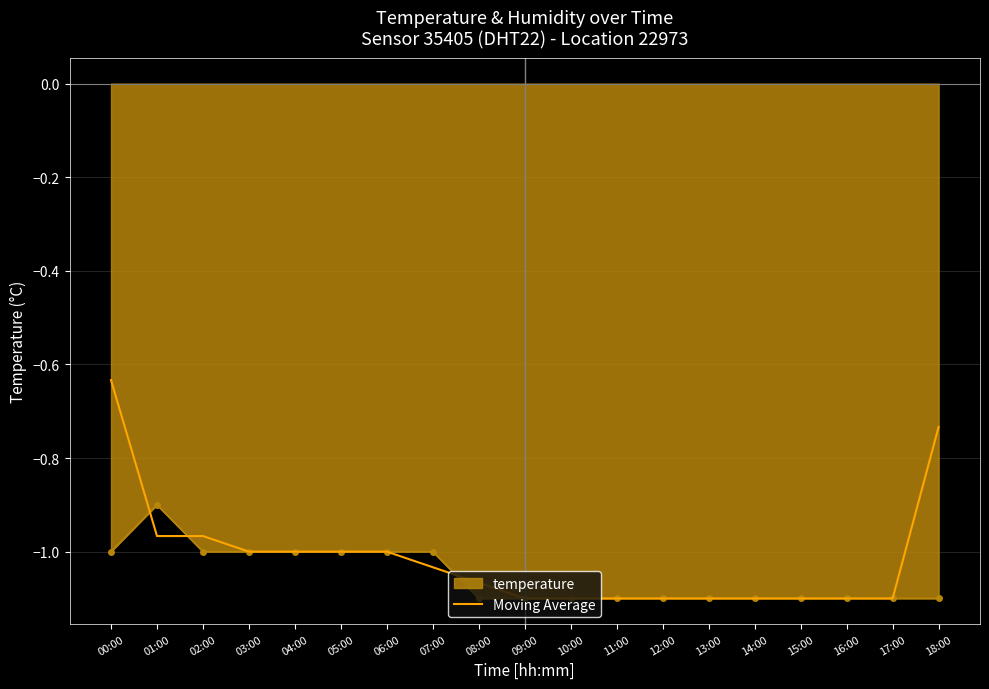

At which category is the sum across all series the highest?

00:00